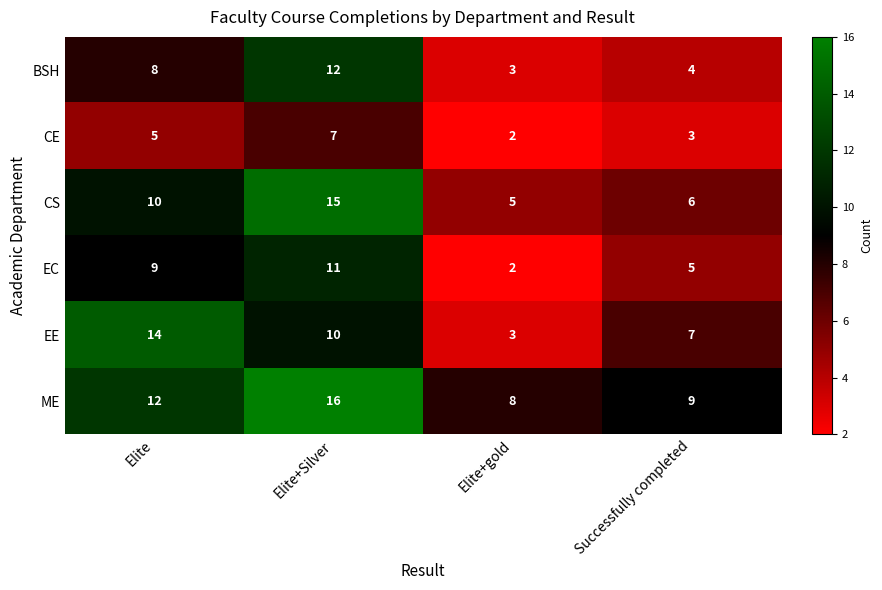

What is the difference between the second highest and second lowest values in the CS series?

4